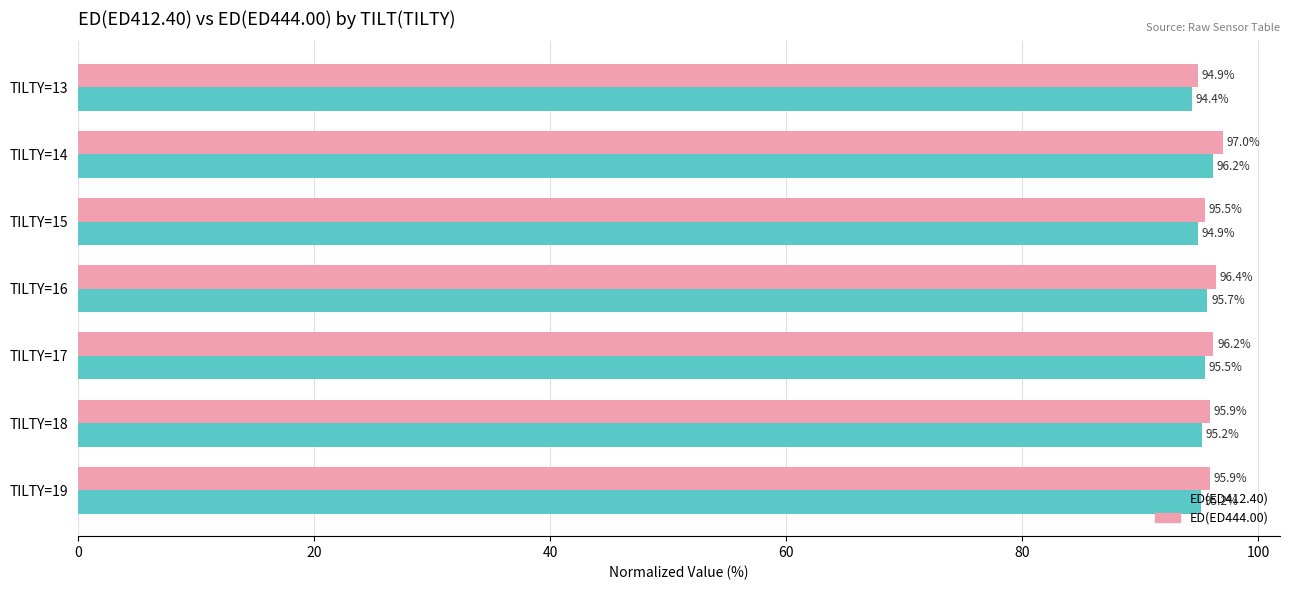

What is the lowest value of the ED(ED412.40) series?

94.4